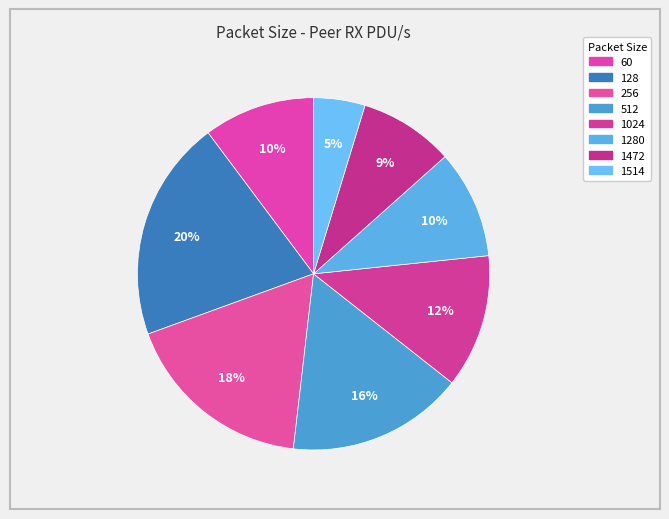

Which category has the smallest portion of the pie?

1514